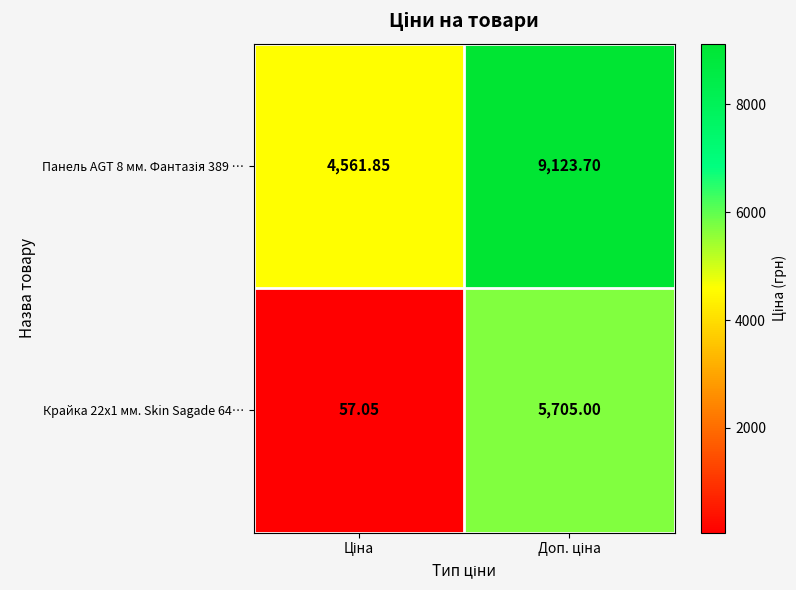

Count the number of data series in this chart.

2